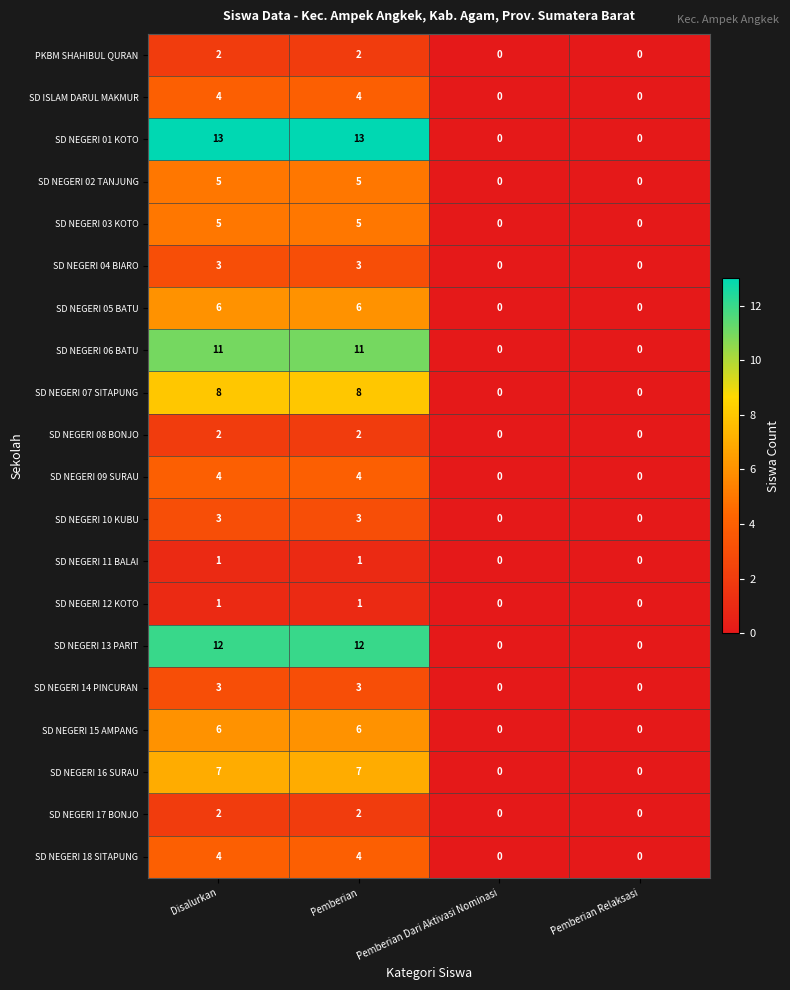

What is the difference between the second highest and second lowest values in the SD NEGERI 10 KUBU series?

3